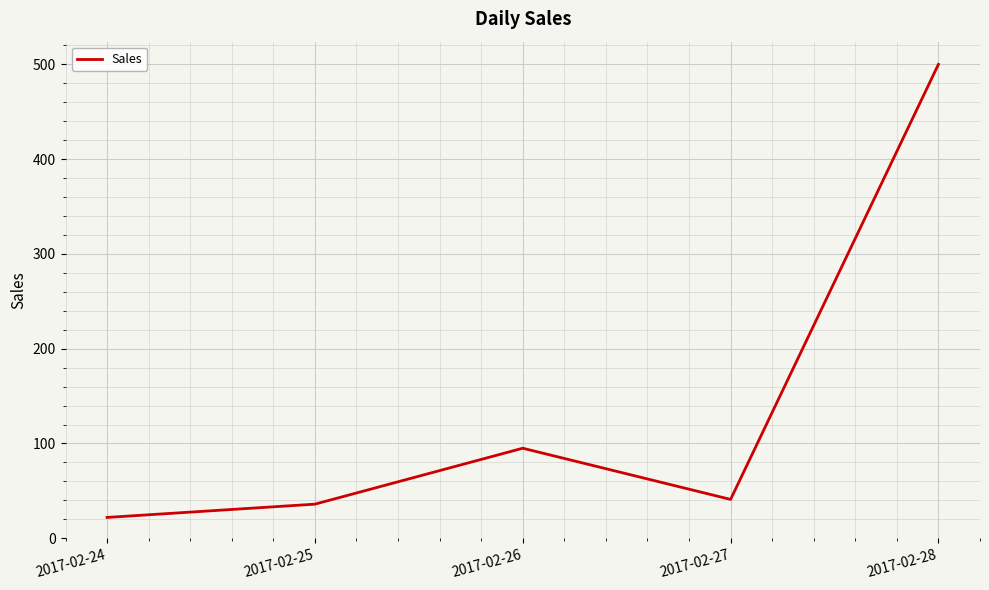

At which category does the chart reach its minimum across all series?

2017-02-24